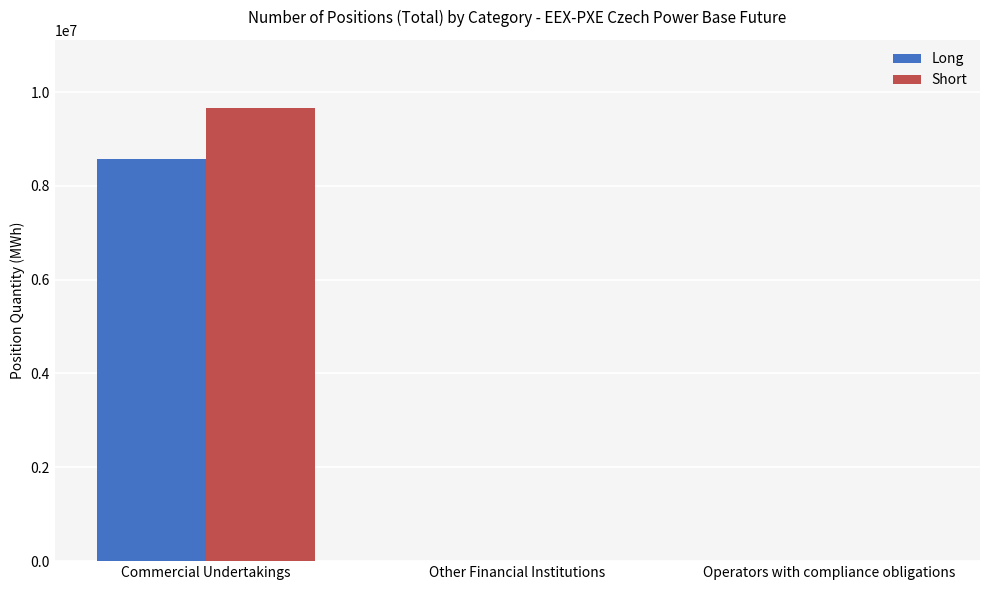

Which series has the largest total across all categories?

Short